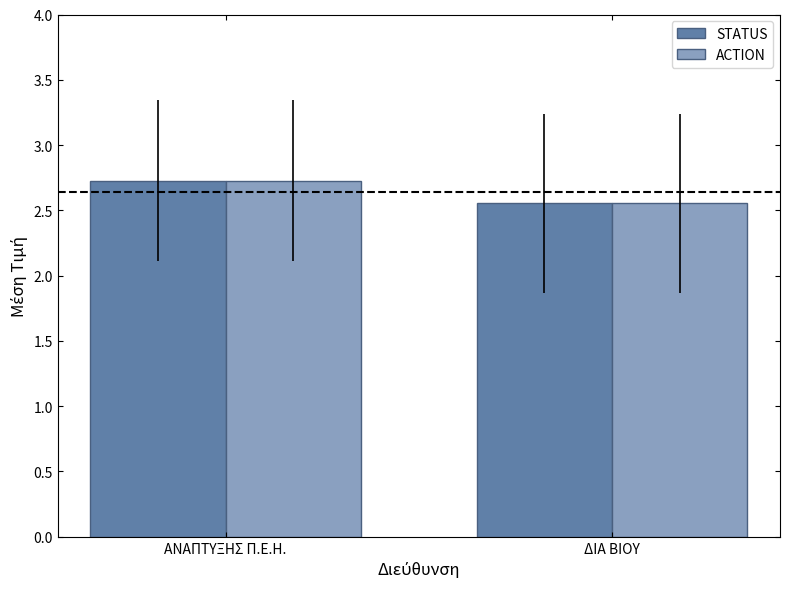

At which category is the sum across all series the highest?

ΑΝΑΠΤΥΞΗΣ Π.Ε.Η.